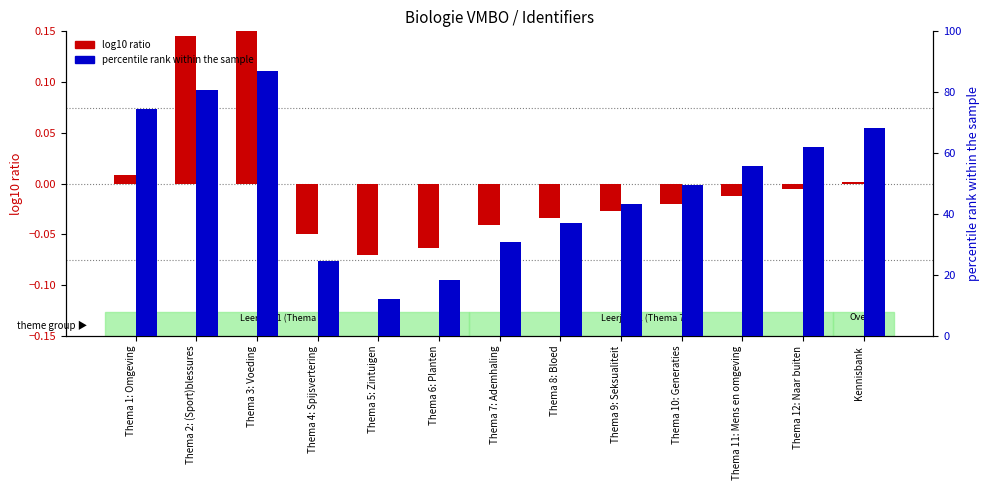

What is the label of the 7th bar from the left?

Thema 7: Ademhaling